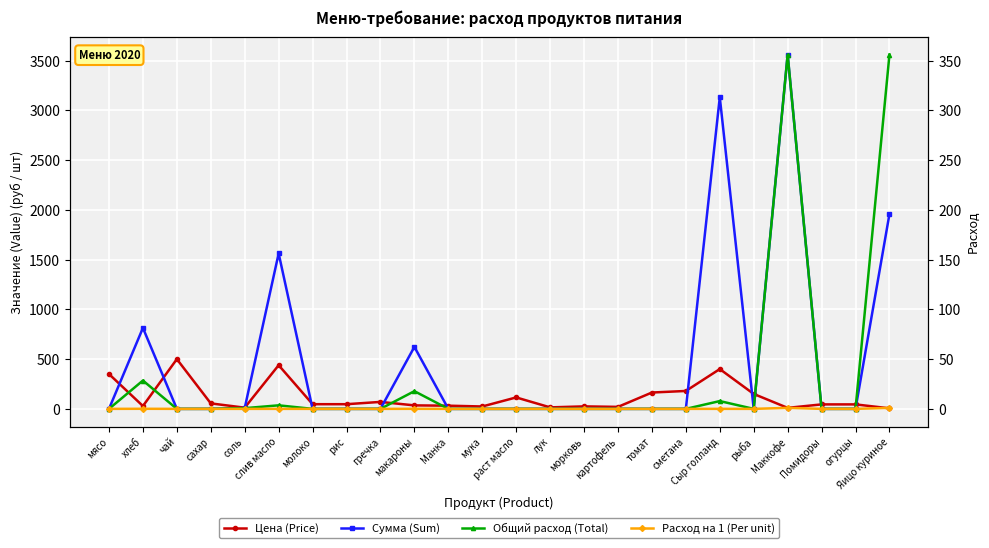

What is the highest value of the Общий расход (Total) series?

356.0